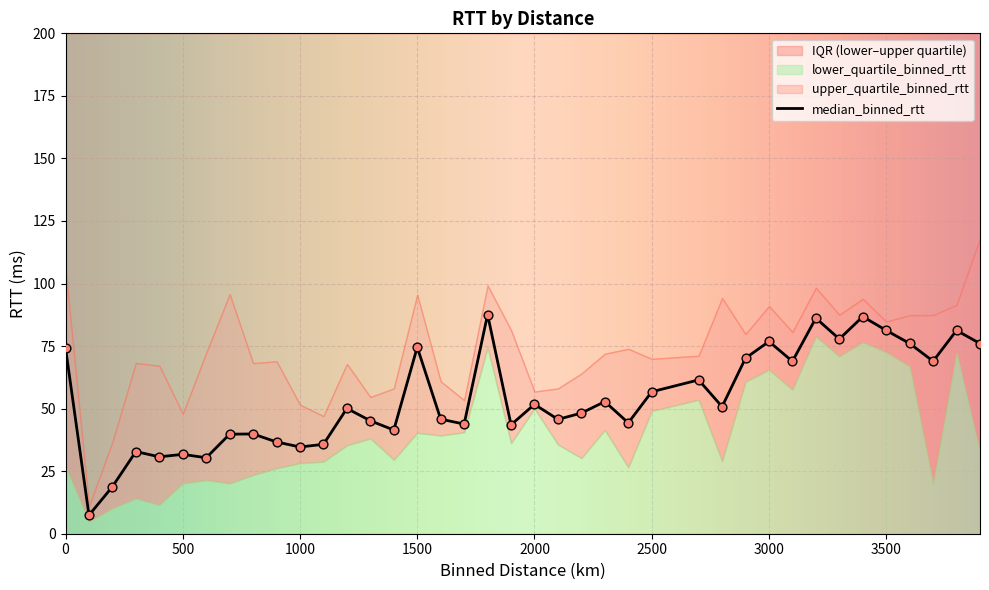

At which category is the sum across all series the highest?

3200.0